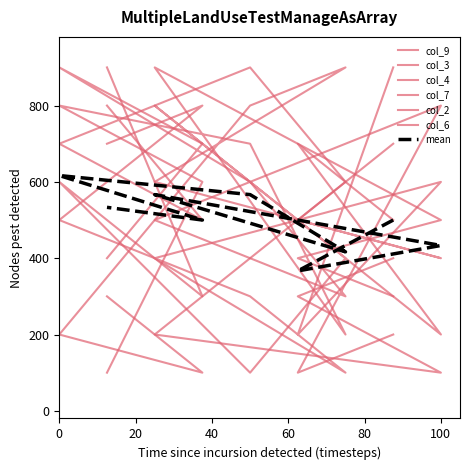

Count the col_2 values in the range 300 to 700.

5